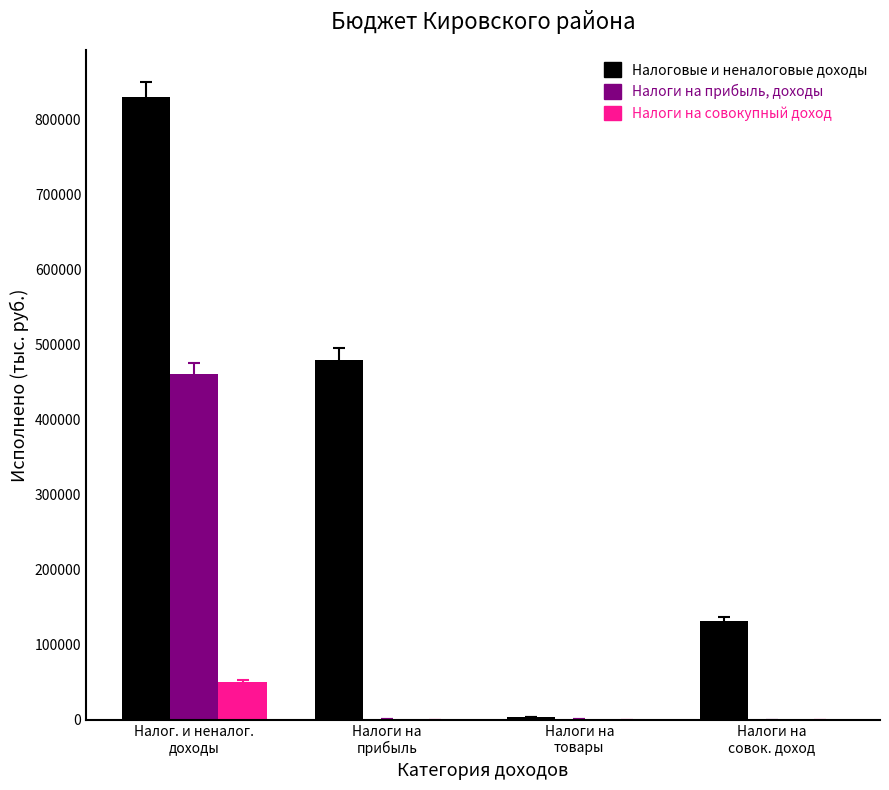

Which series has the largest range (max minus min)?

Налоговые и неналоговые доходы